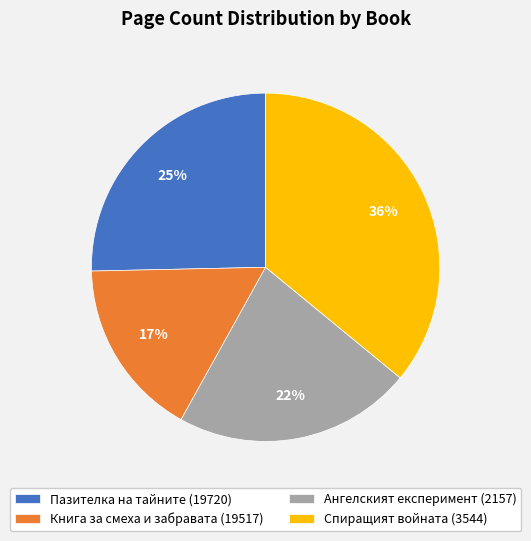

Approximately how many times larger is the value at Ангелският експеримент (2157) compared to Книга за смеха и забравата (19517)?

1.3